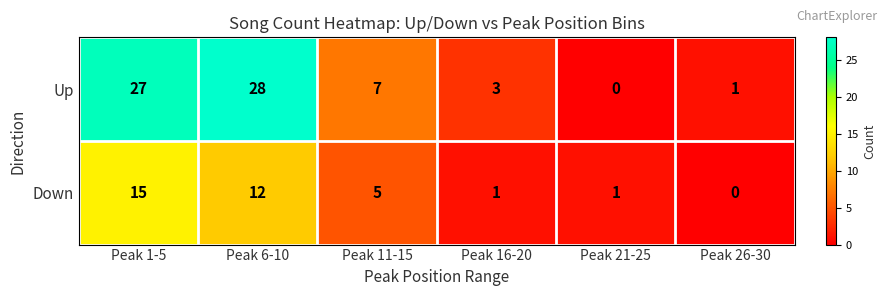

At Peak 21-25, list the series in order from largest to smallest.

Down, Up